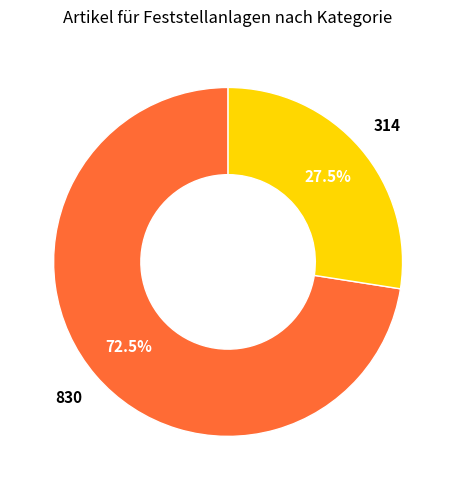

Is there any slice that represents more than half of the pie?

Yes